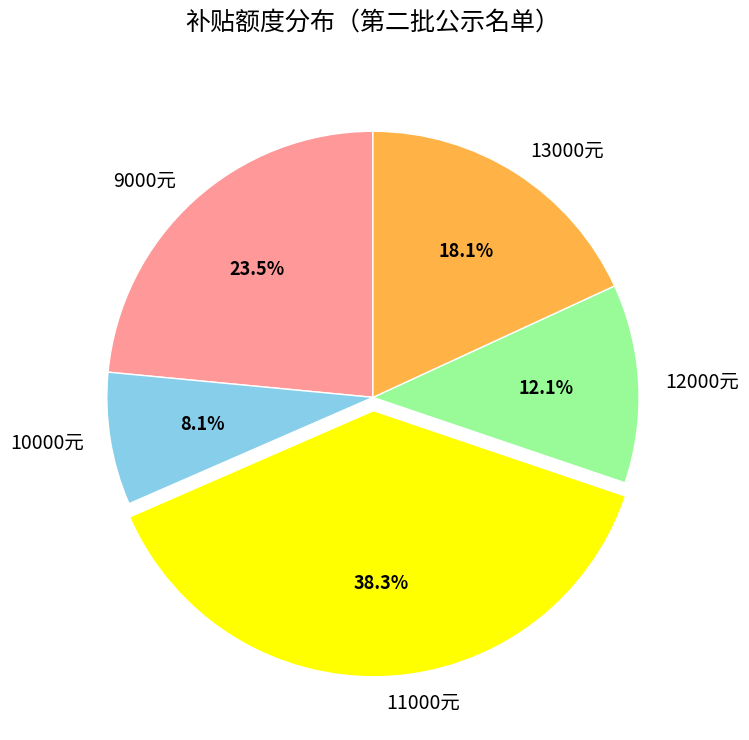

Between 13000元 and 9000元, which is larger?

9000元